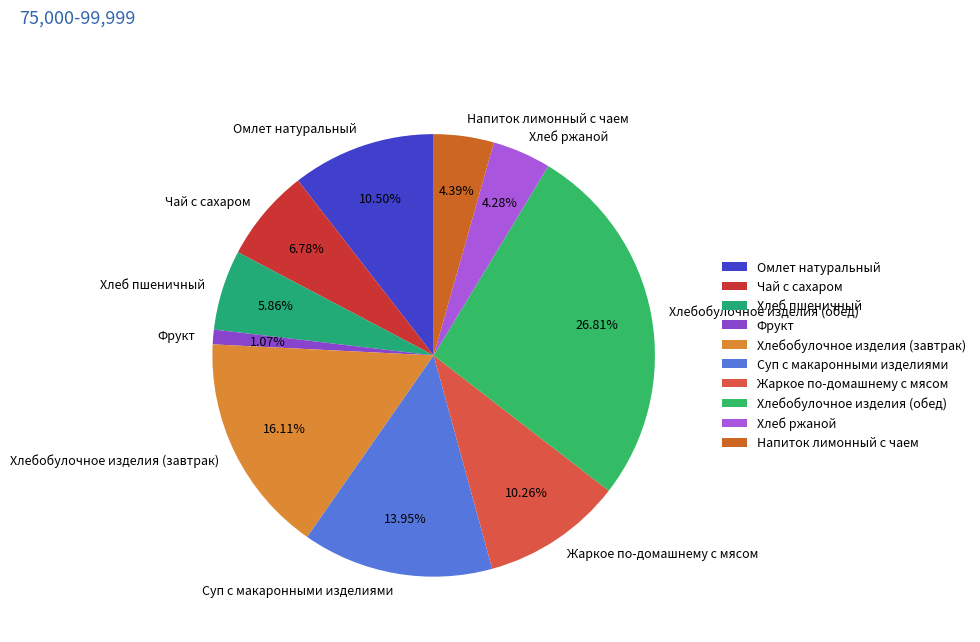

Do Жаркое по-домашнему с мясом and Суп с макаронными изделиями together represent more than half of the pie?

No